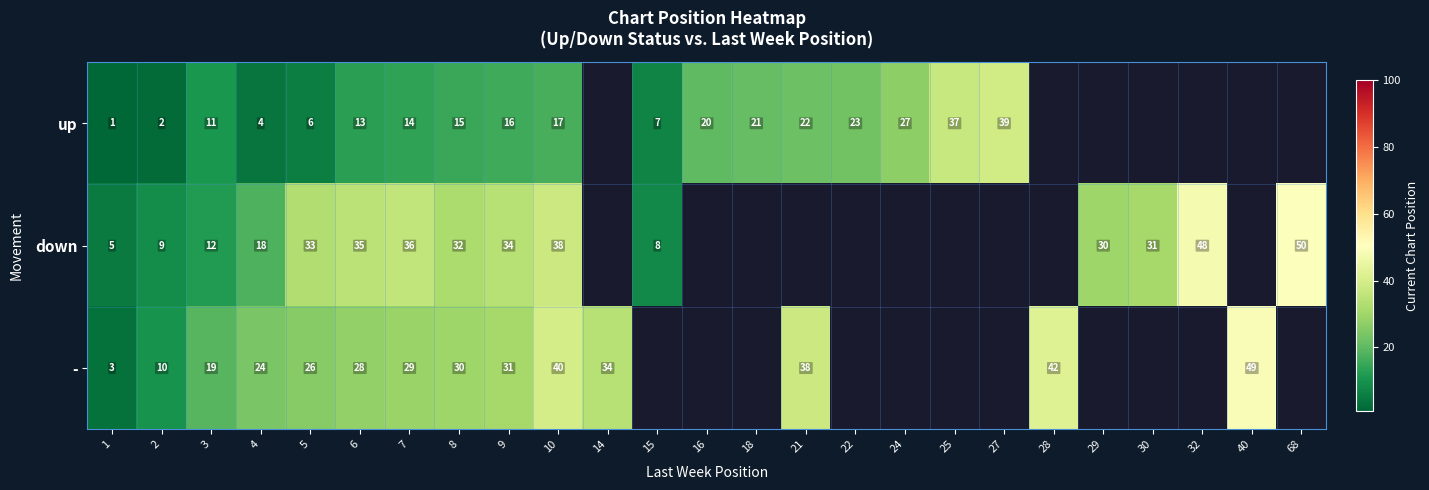

What is the sum of the down values at 30 and 7?

67